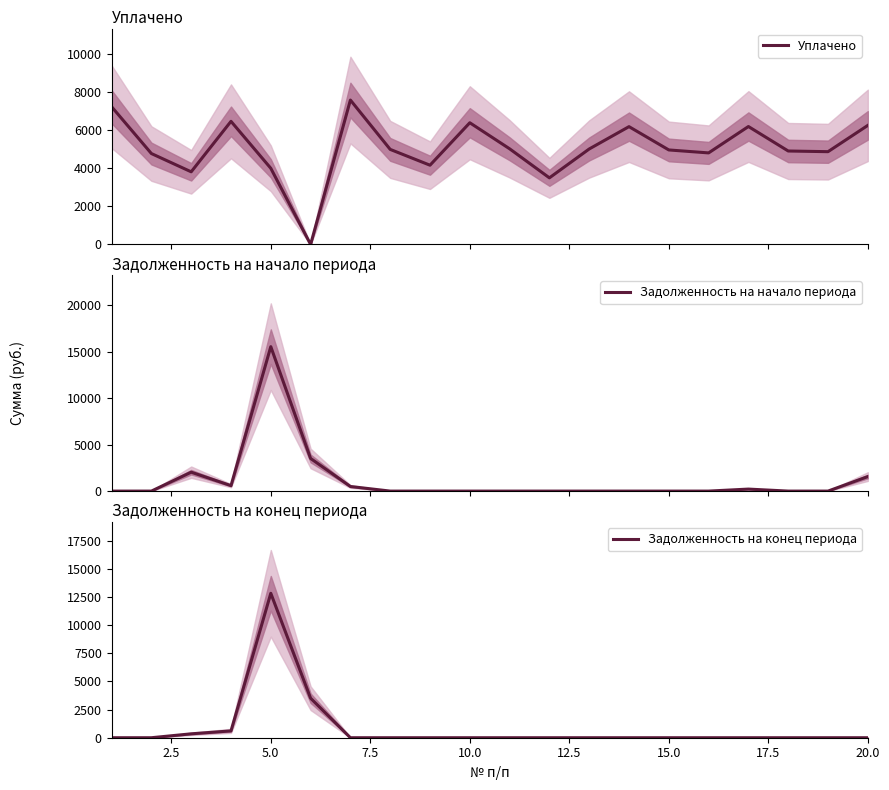

How many lines are shown in the chart?

3